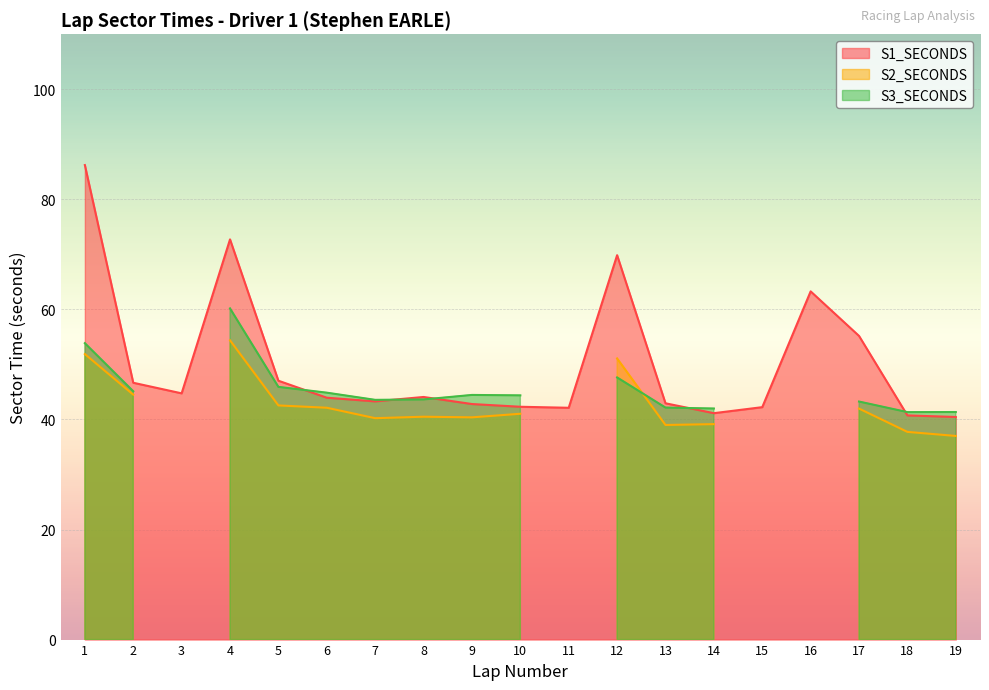

List the series in order of their peak value, lowest first.

S2_SECONDS, S3_SECONDS, S1_SECONDS